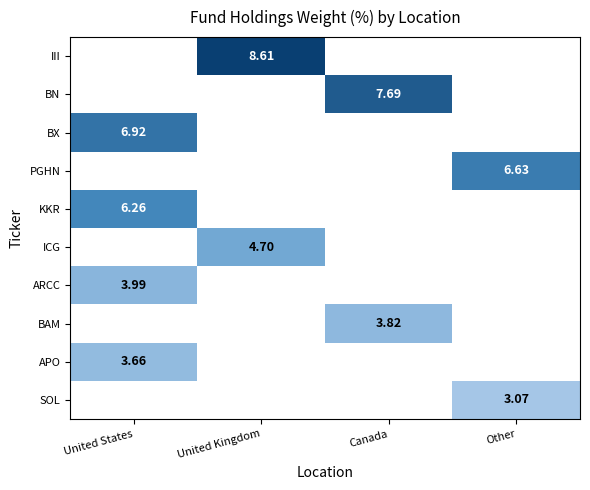

Rank the series at Canada from highest to lowest value.

BN, BAM, III, BX, PGHN, KKR, ICG, ARCC, APO, SOL